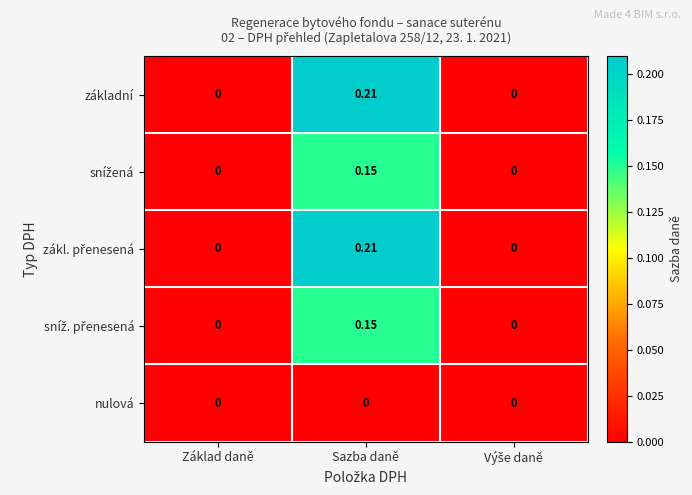

At which category is the sum across all series the highest?

Sazba daně